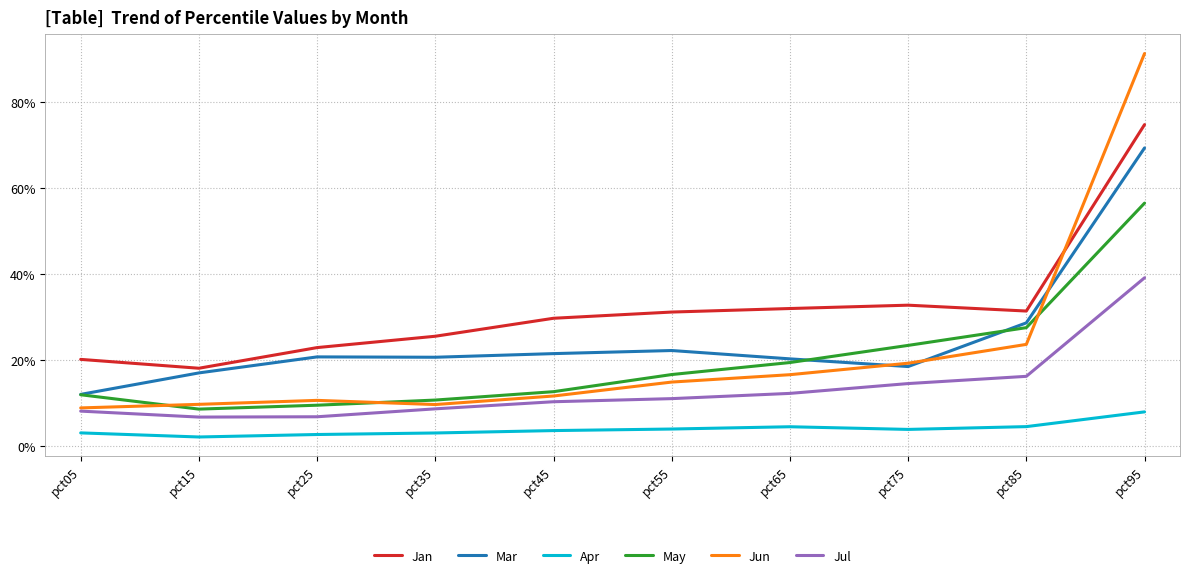

The Apr series shows 0.0 at pct35. True or false?

True